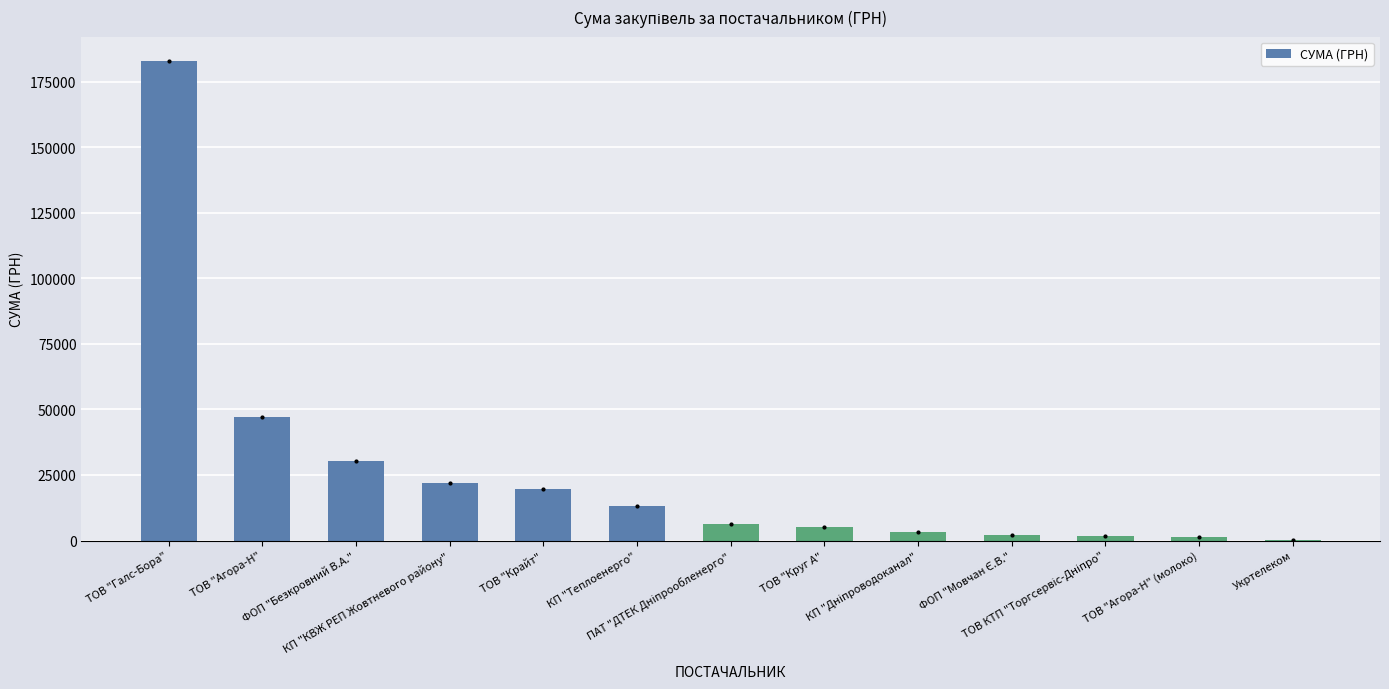

Are the bars horizontal?

No